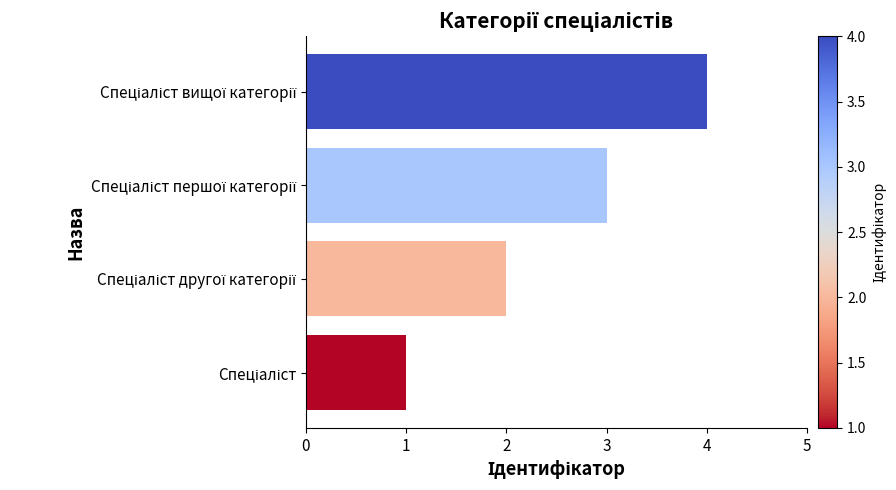

What is the difference between the maximum and minimum values?

3